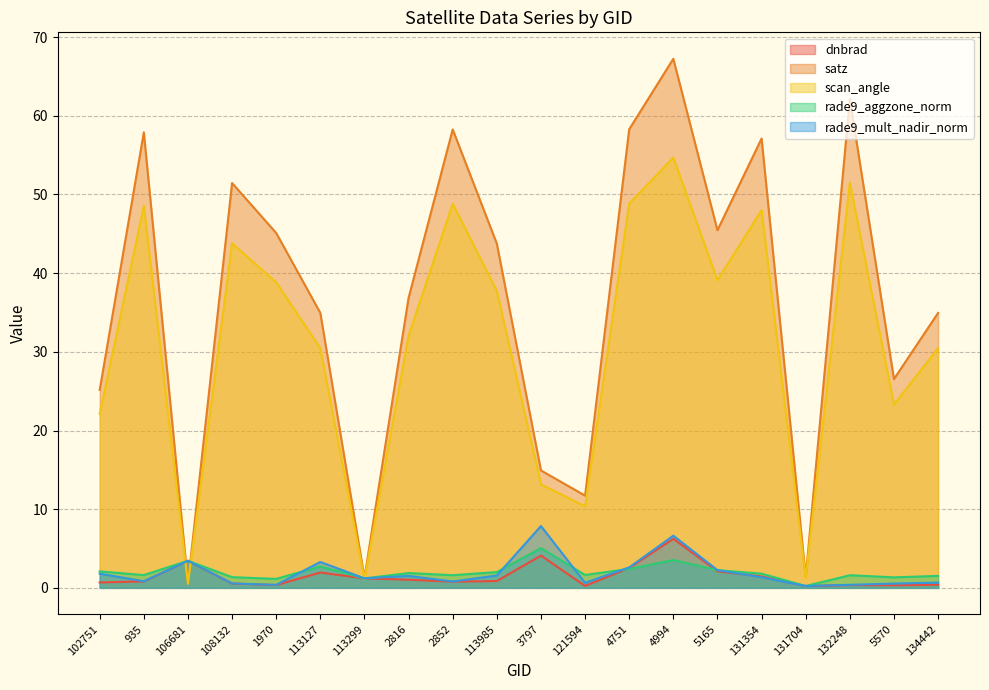

At how many categories does at least one series exceed 53?

6